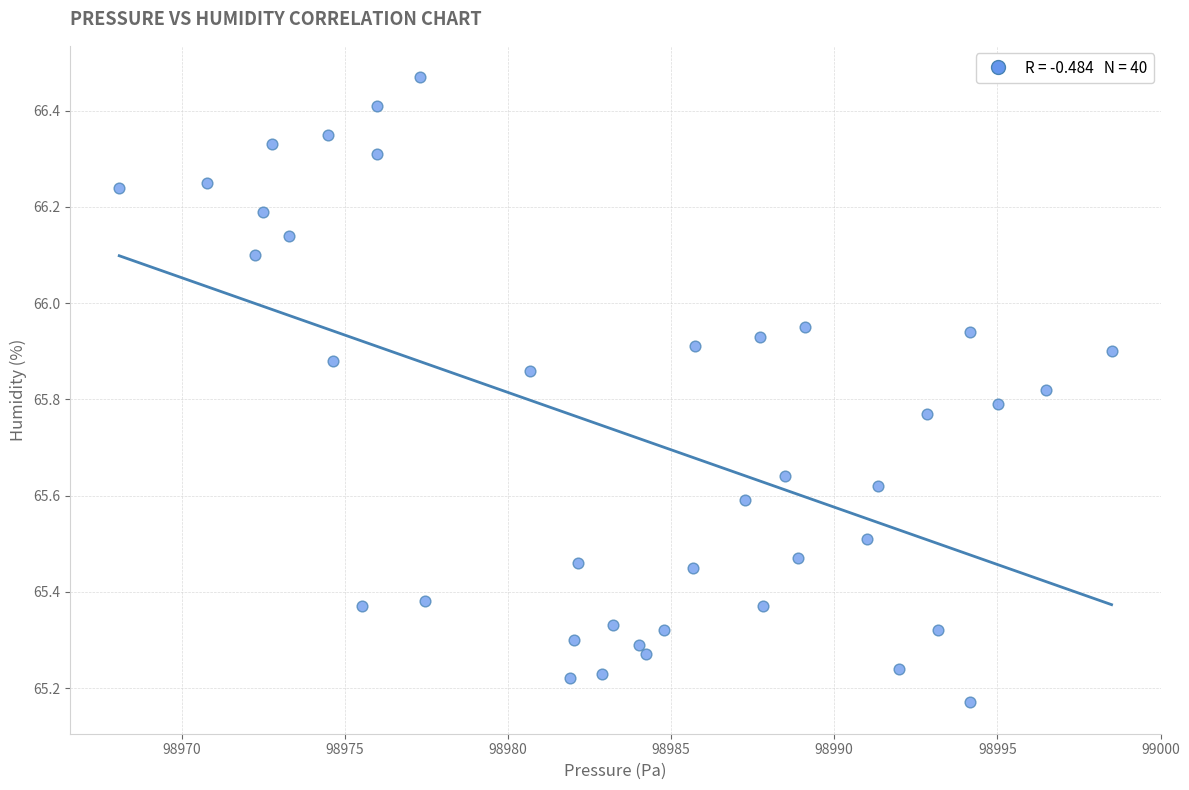

What is the range of X values (max minus min)?

30.4